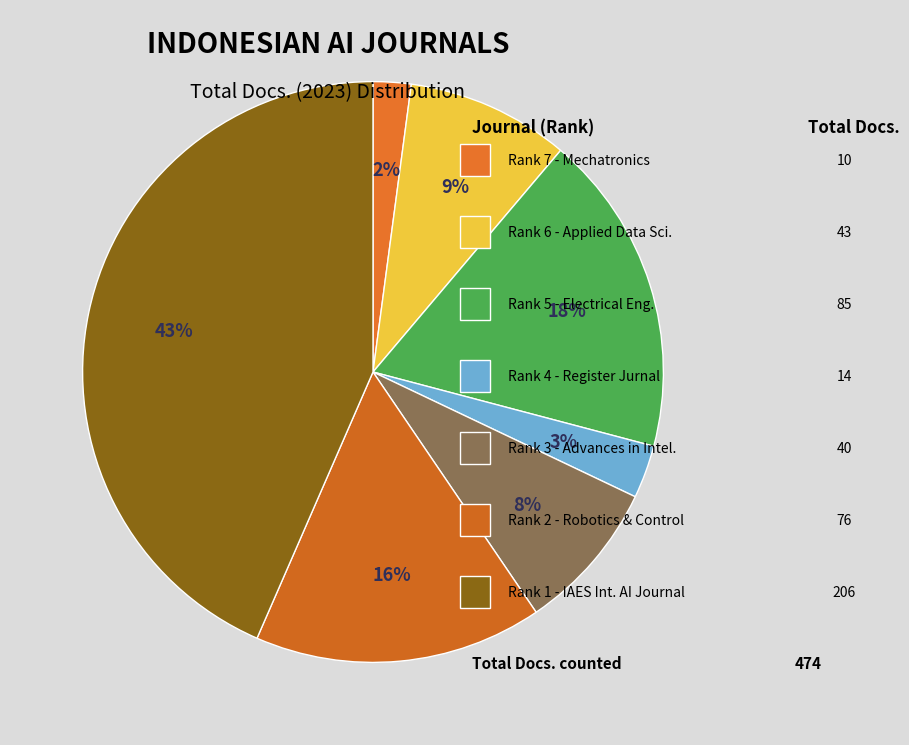

Rank the categories by value from highest to lowest.

Rank 1, Rank 5, Rank 2, Rank 6, Rank 3, Rank 4, Rank 7